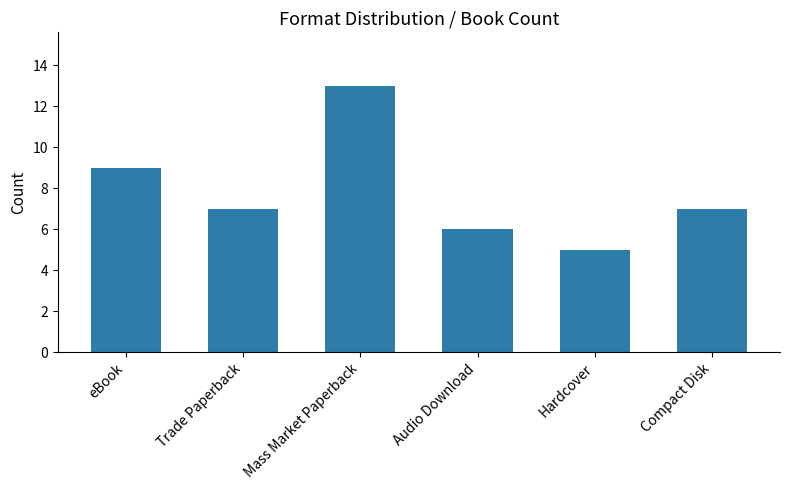

At which label is the value closest to 9?

eBook